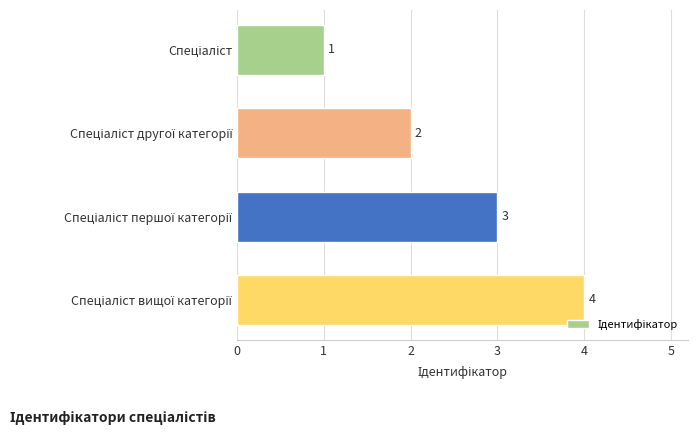

What is the sum of all values?

10